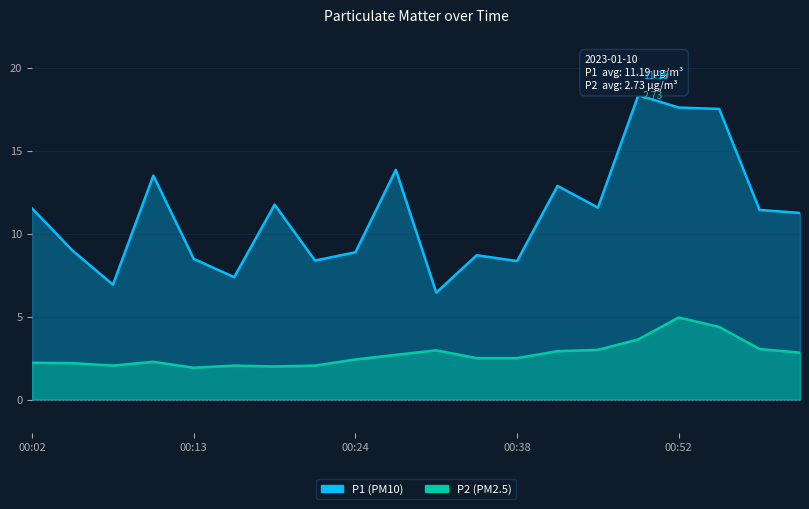

At 01:01, list the series in order from smallest to largest.

P2, P1